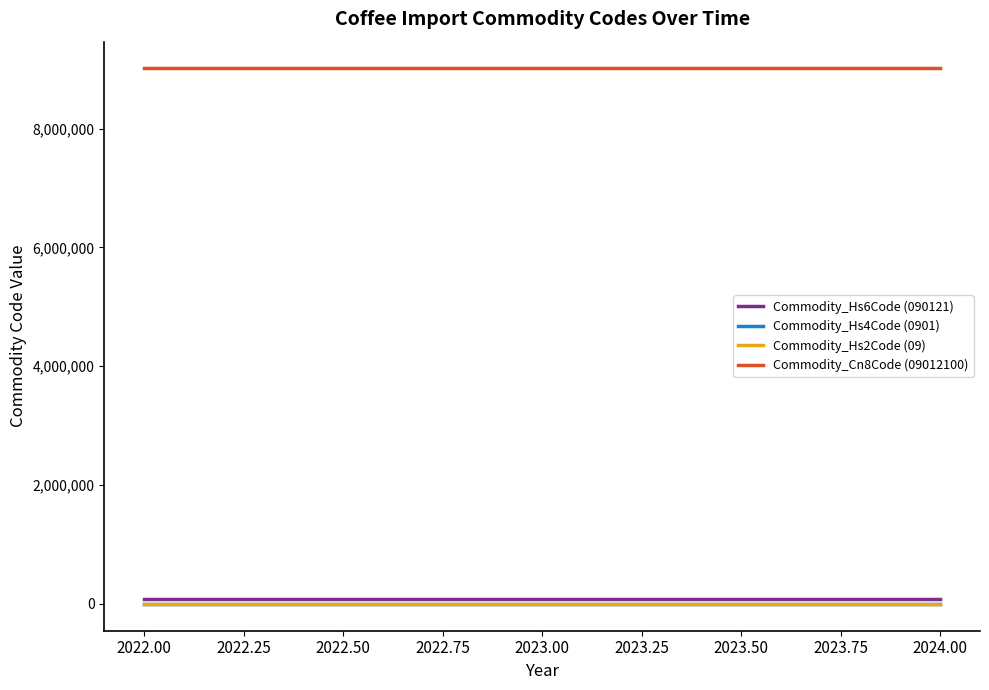

The value of Commodity_Cn8Code (09012100) at 2022.00 is 13395789. True or false?

False